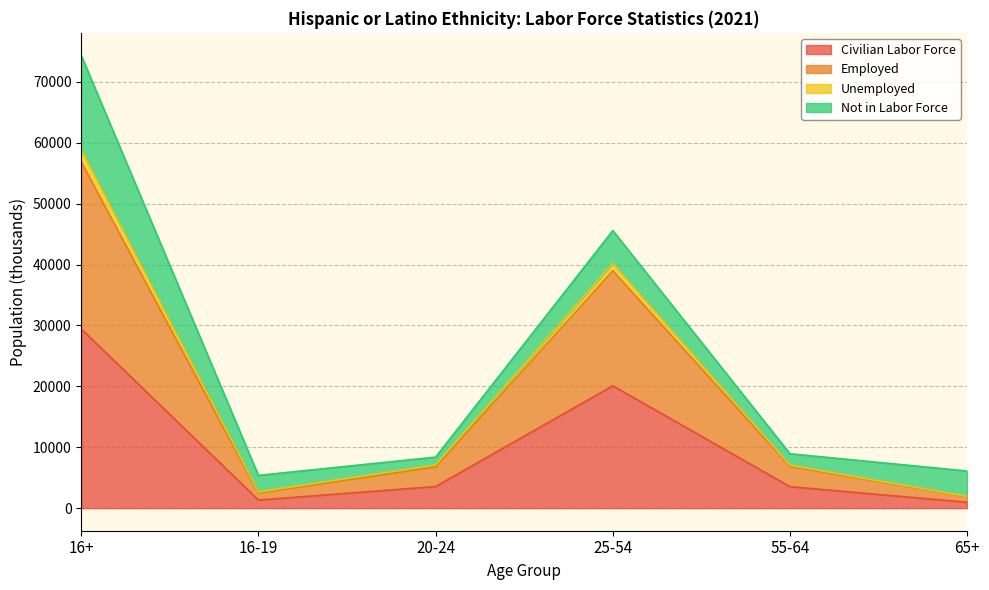

What is the label of the 6th point from the right?

16+